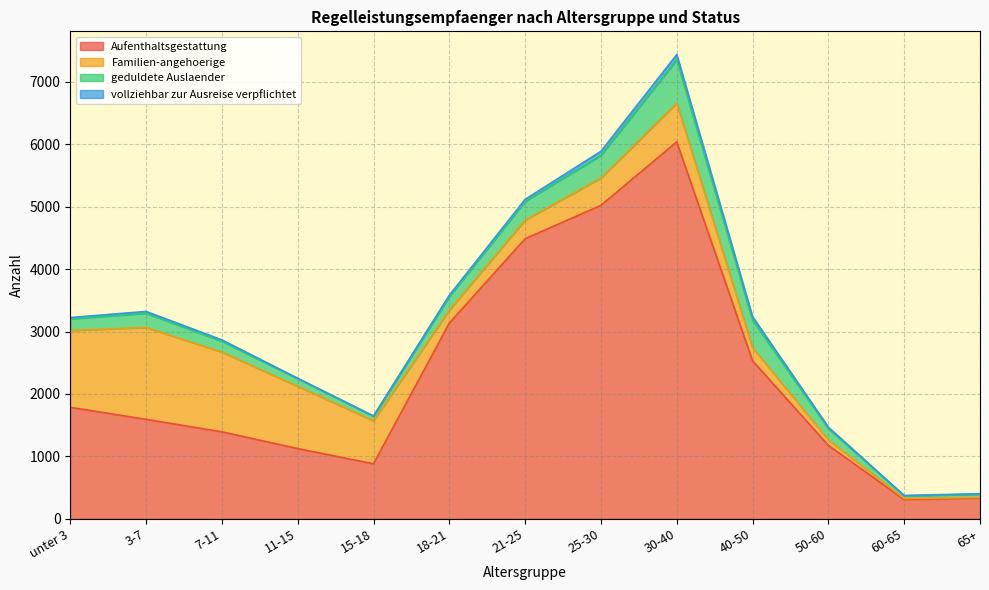

True or false: Familien-angehoerige and vollziehbar zur Ausreise verpflichtet cross at least once.

False